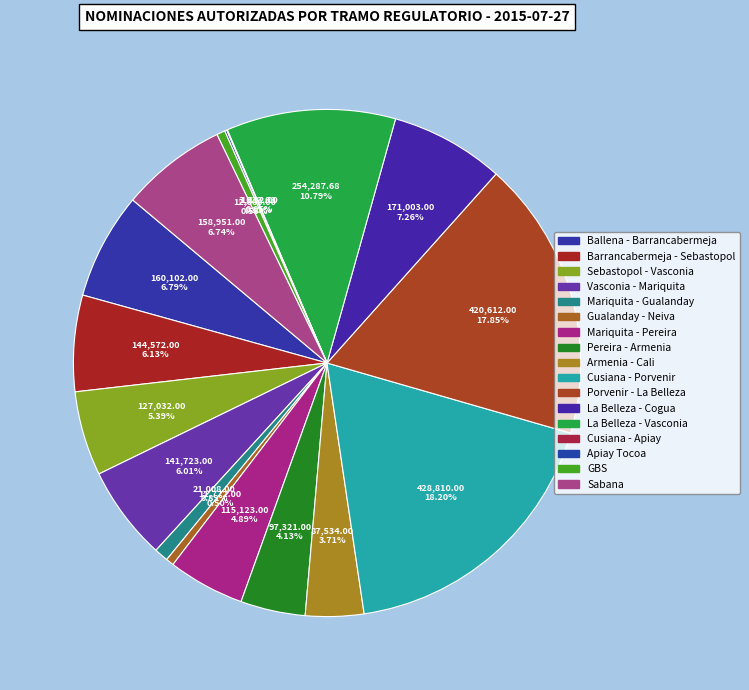

To the nearest percent, what is the average slice percentage?

6%